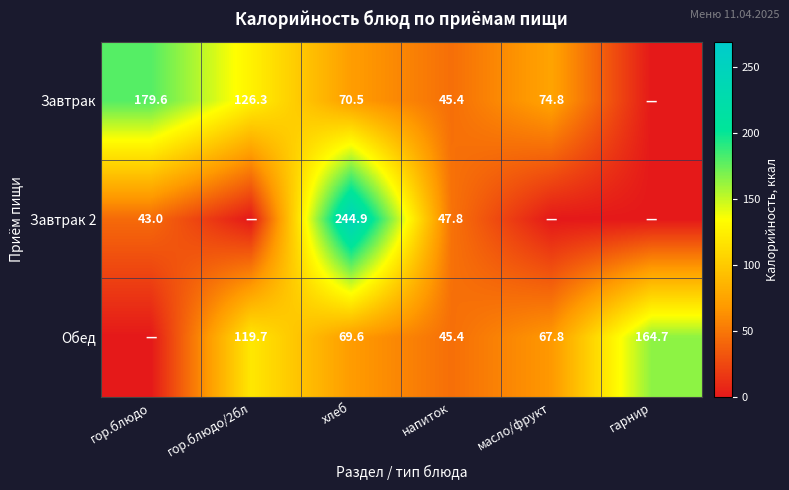

The value of Завтрак at гор.блюдо/2бл is 56.2. True or false?

False